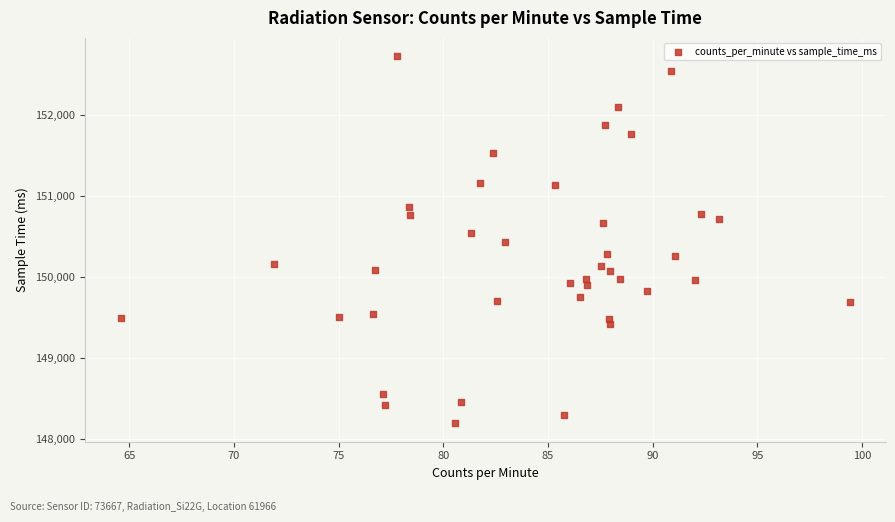

What is the range of Y values (max minus min)?

4525